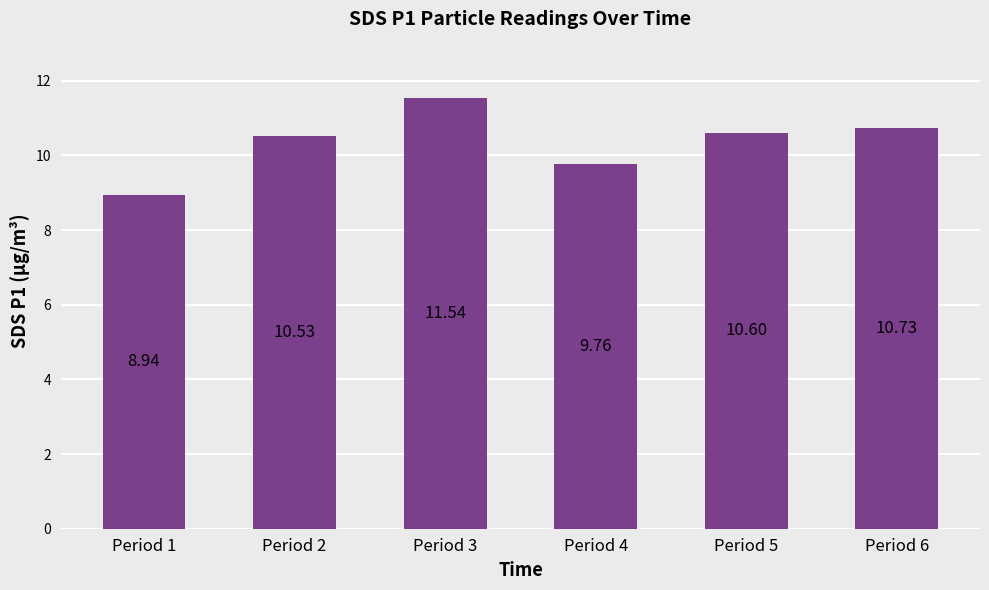

What is the change in value from Period 2 to Period 5?

+0.1